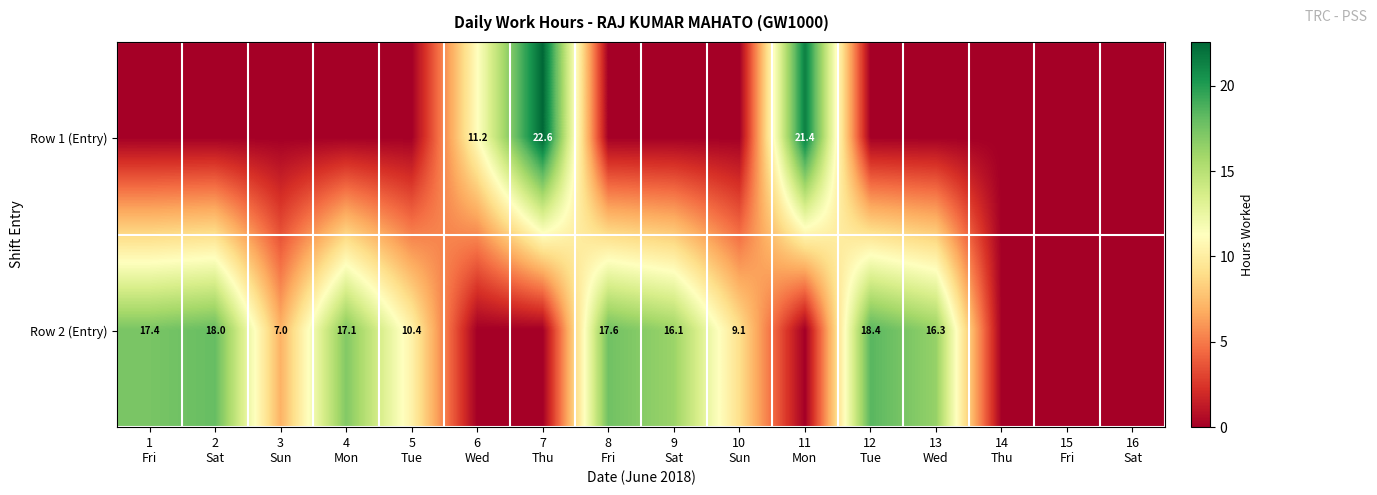

At which category does the chart reach its peak across all series?

7
Thu